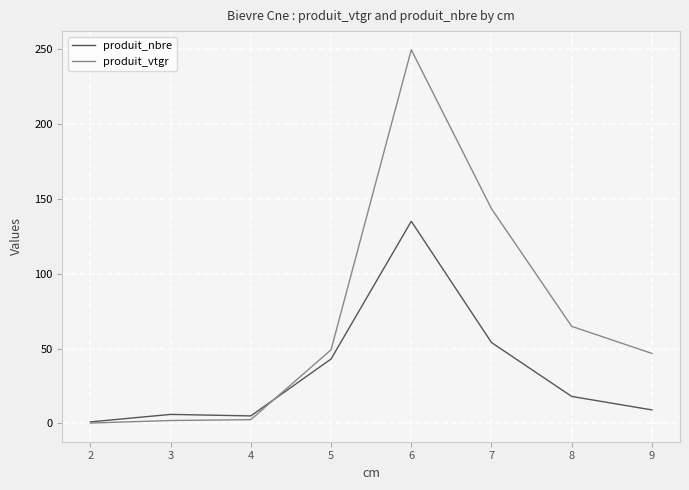

At which category does produit_nbre reach its first local valley?

4